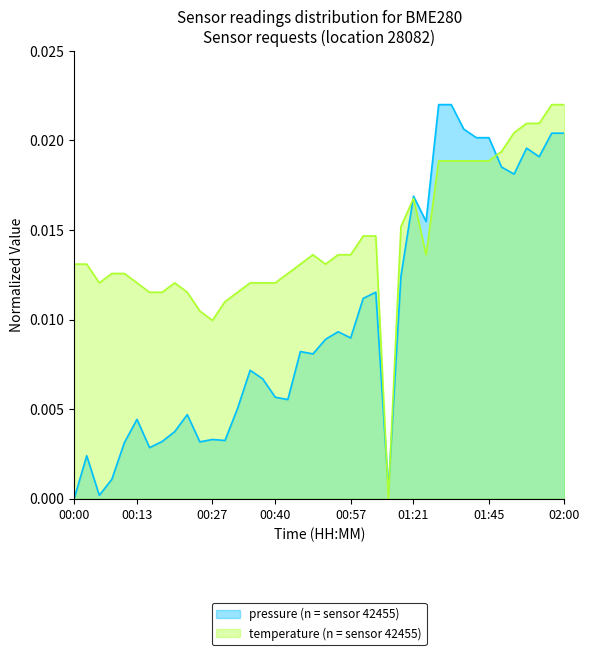

True or false: pressure has a value of 0.0 at 02:00.

False